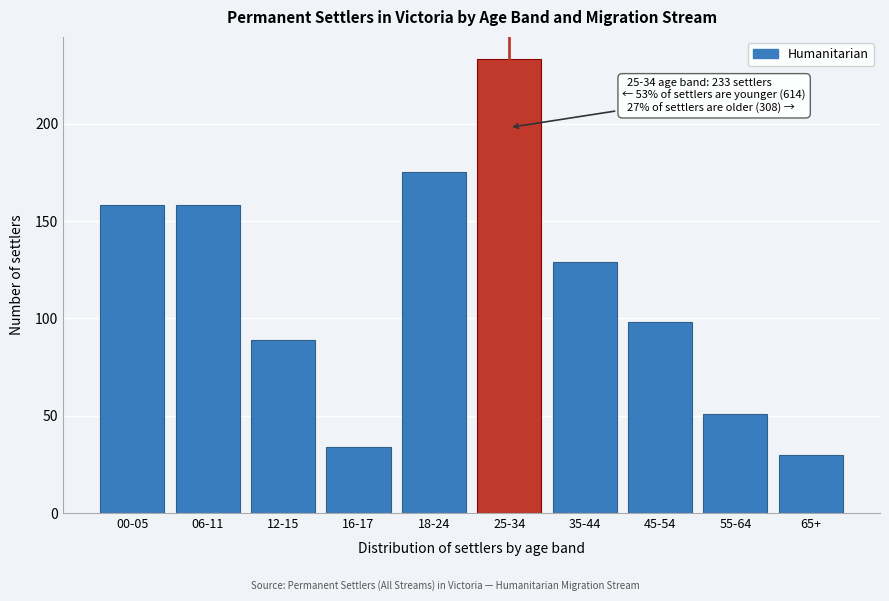

Reading right to left, list all the values displayed in this chart.

65+=30	55-64=51	45-54=98	35-44=129	25-34=233	18-24=175	16-17=34	12-15=89	06-11=158	00-05=158